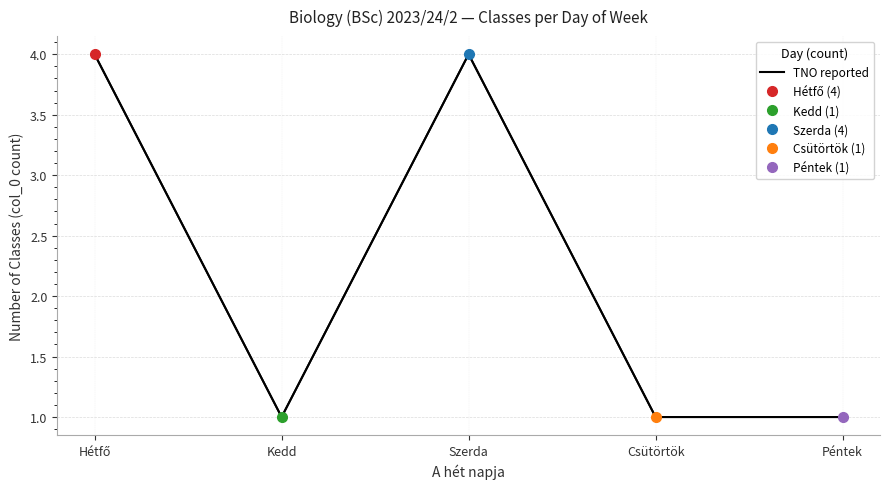

Approximately how many times larger is the value at Péntek compared to Hétfő?

0.2